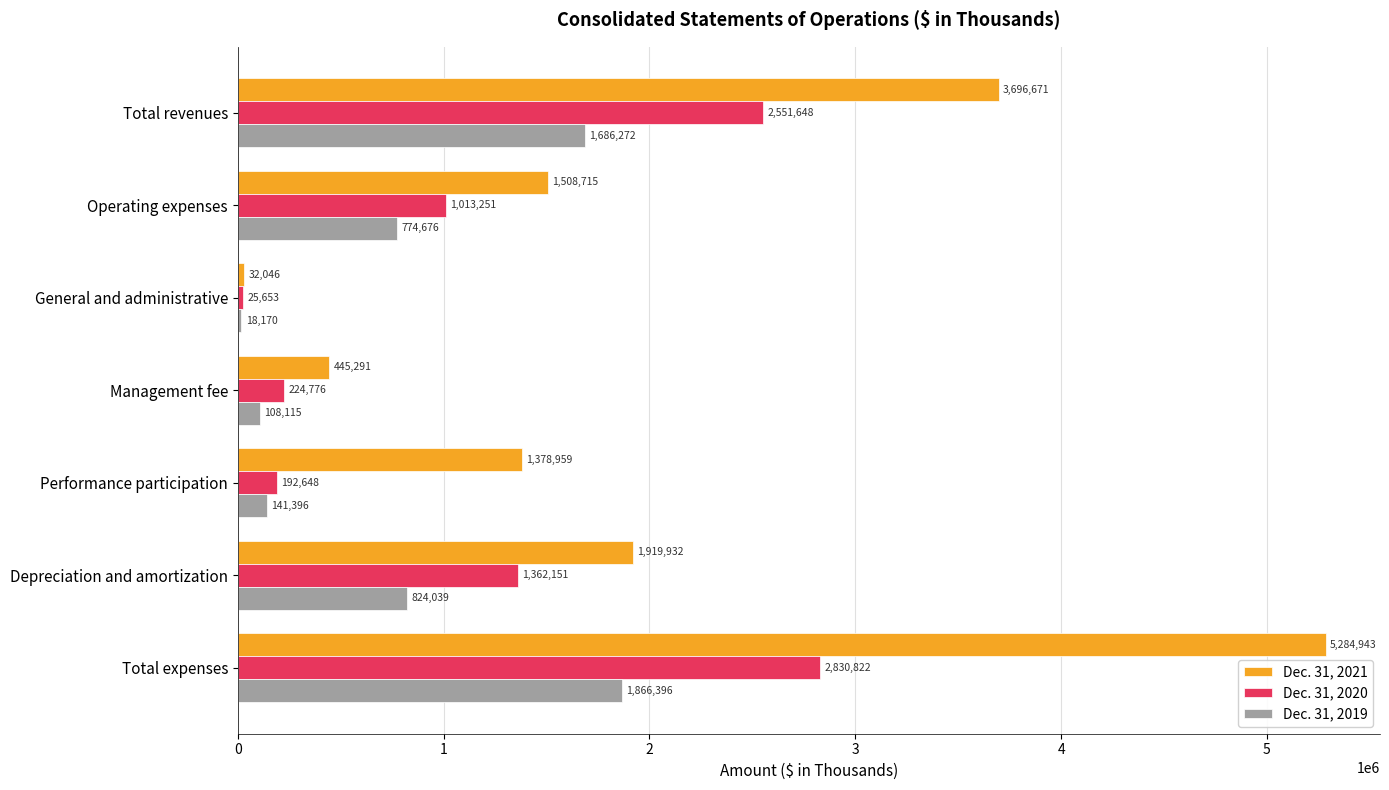

Rank the series by their average value, from lowest to highest.

Dec. 31, 2019, Dec. 31, 2020, Dec. 31, 2021